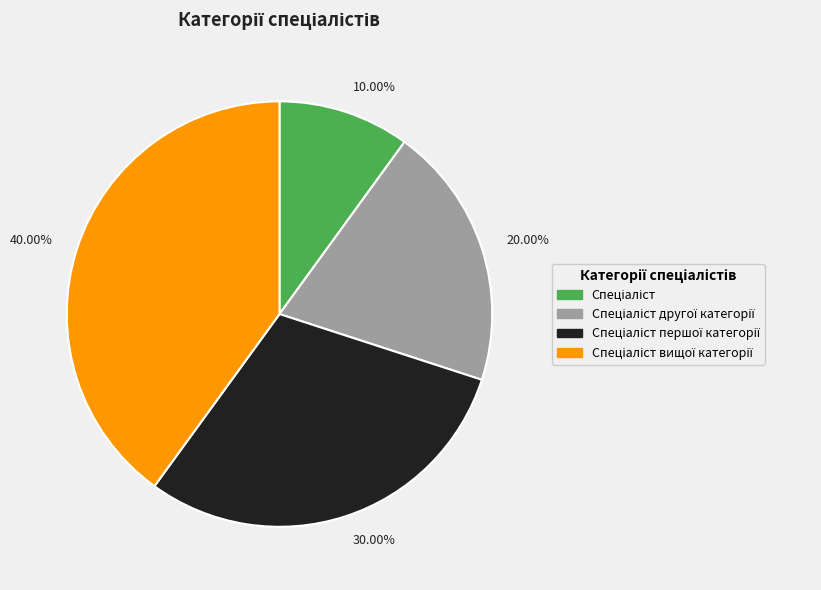

Which category has the biggest portion of the pie?

40.00%